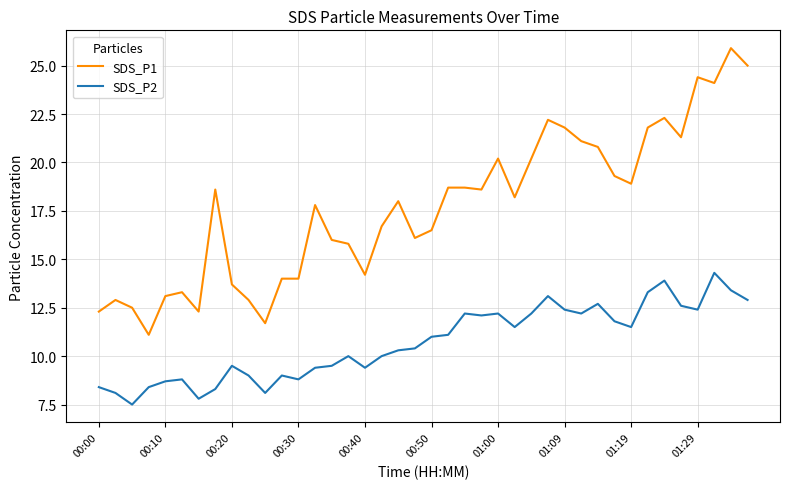

What is the minimum value shown in the chart?

7.5